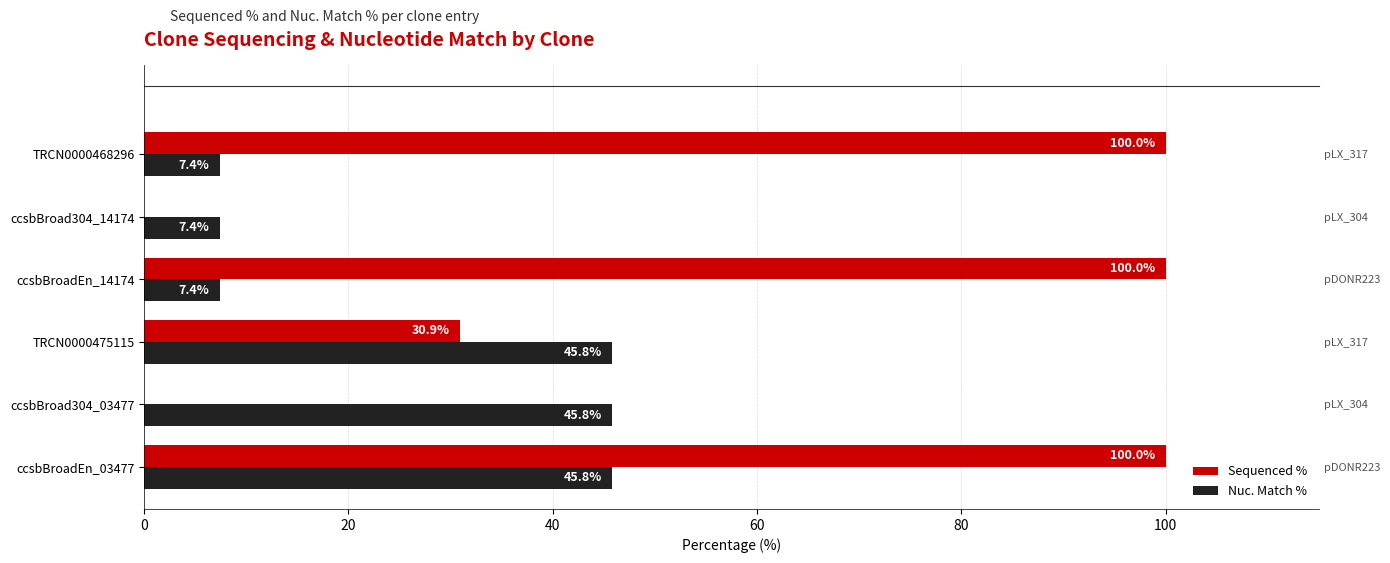

Which series has the largest total across all categories?

Sequenced %